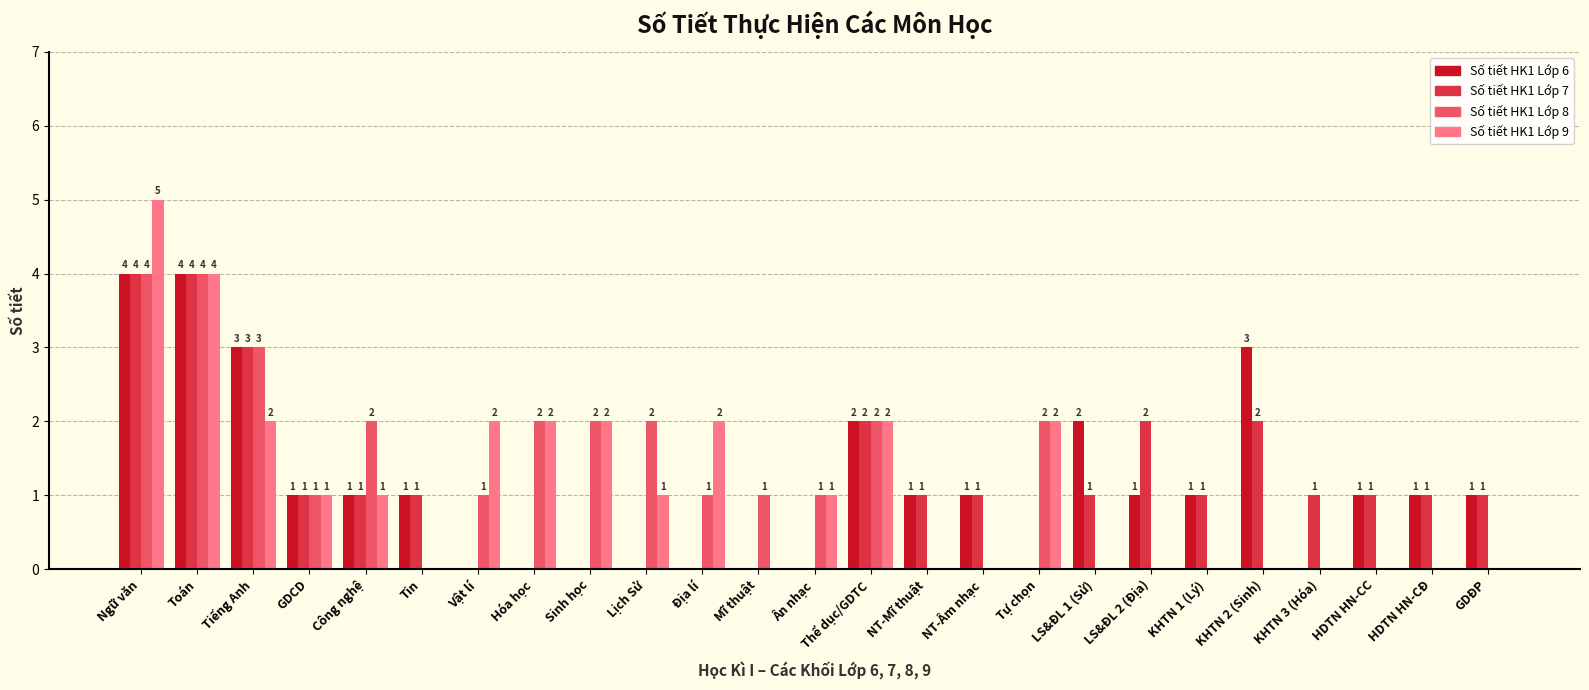

How many Số tiết HK1 Lớp 9 values are between 0 and 2?

23